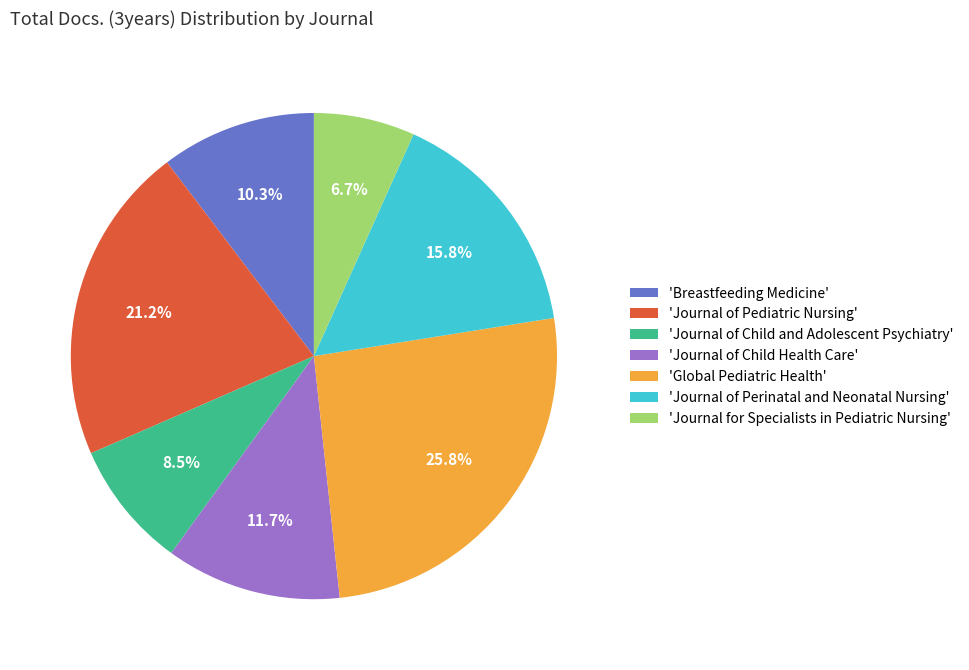

Is there any slice that represents more than half of the pie?

No